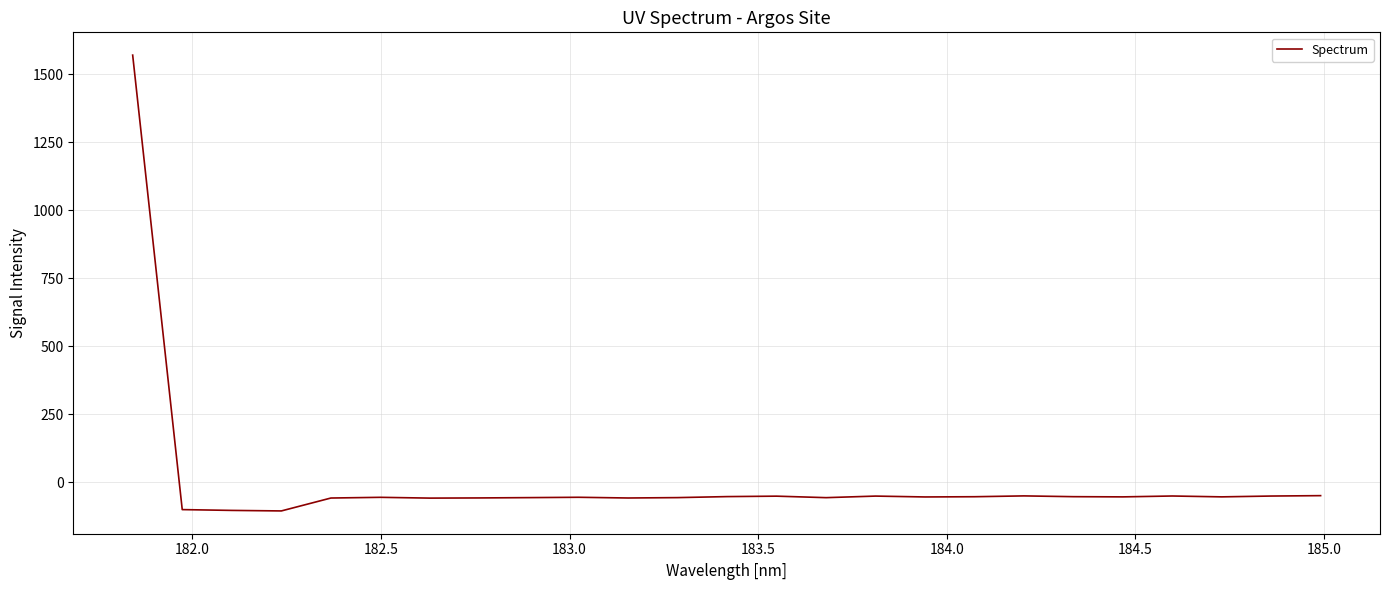

What is the difference between the maximum and minimum values?

1676.6